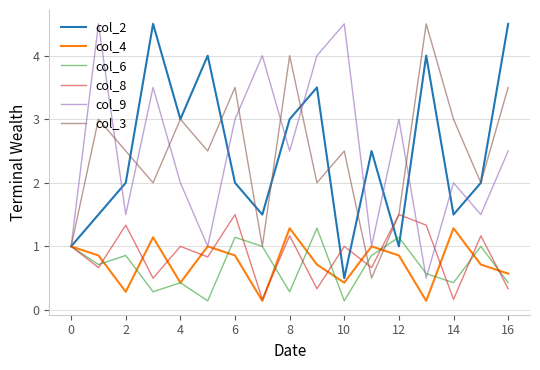

The col_3 series shows 2.5 at 10. True or false?

True